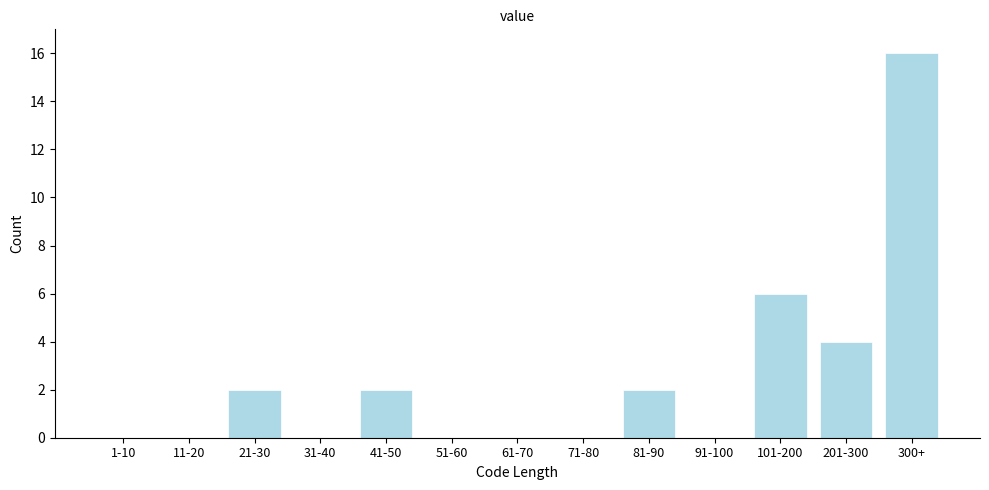

Reading left to right, extract all data points from this chart.

1-10=0	11-20=0	21-30=2	31-40=0	41-50=2	51-60=0	61-70=0	71-80=0	81-90=2	91-100=0	101-200=6	201-300=4	300+=16